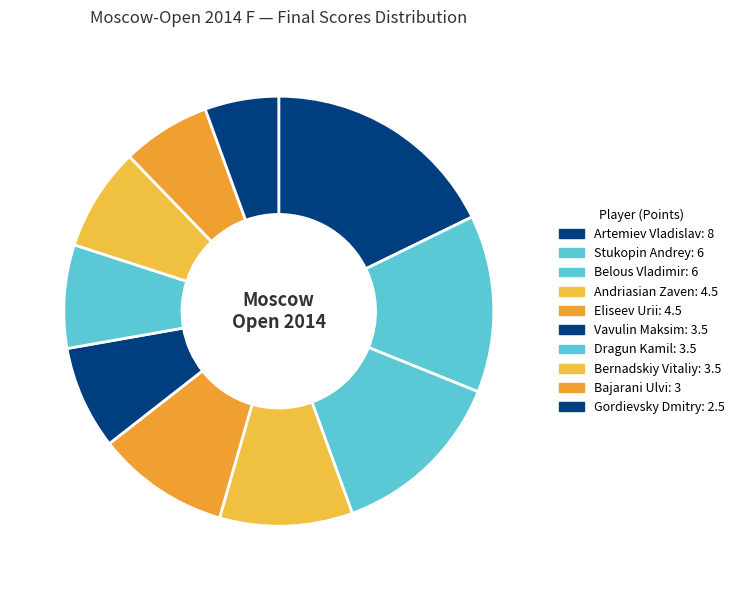

Does Stukopin Andrey account for over 50% of the chart?

No